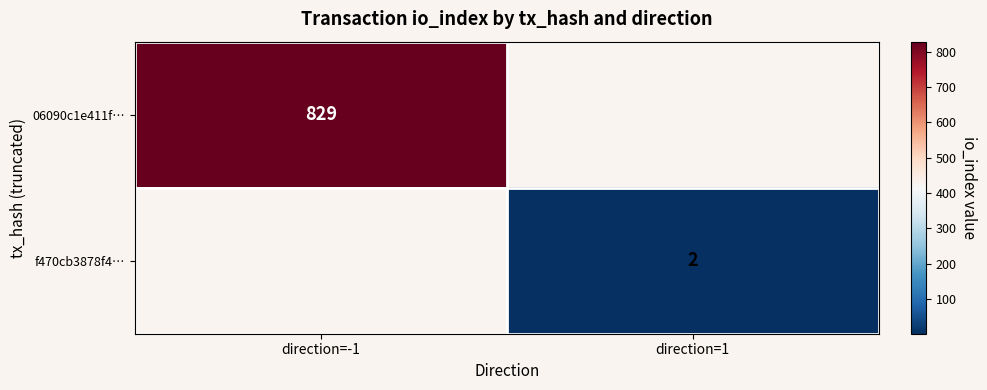

At how many categories does at least one series exceed 31?

1